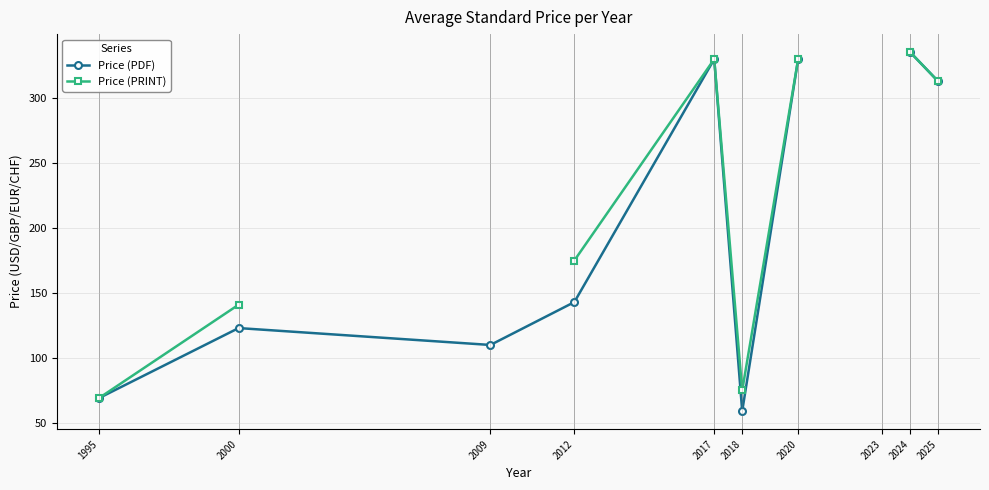

True or false: Price (PDF) and Price (PRINT) cross at least once.

False